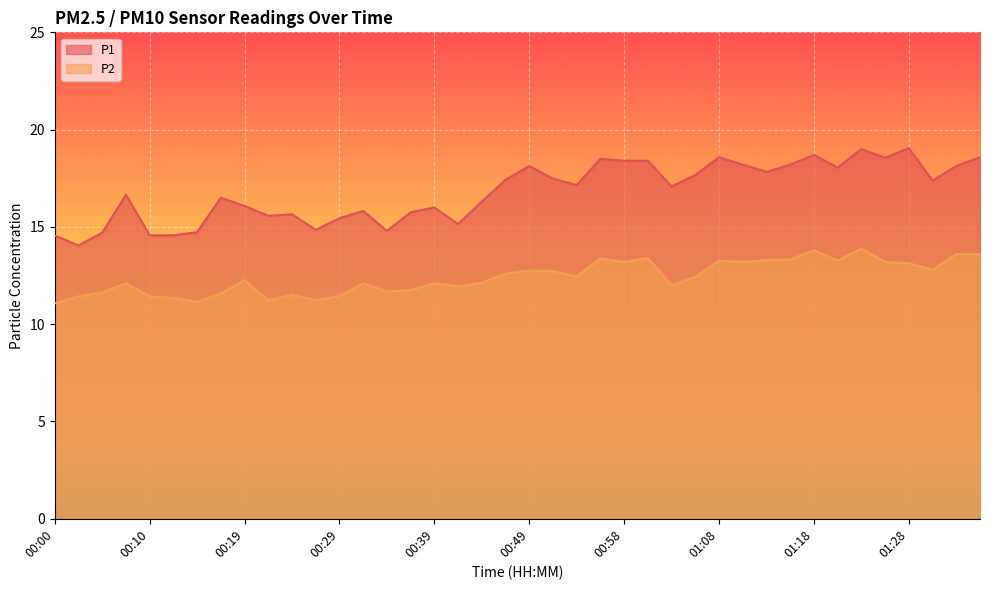

List the series in order of their overall mean, highest first.

P1, P2